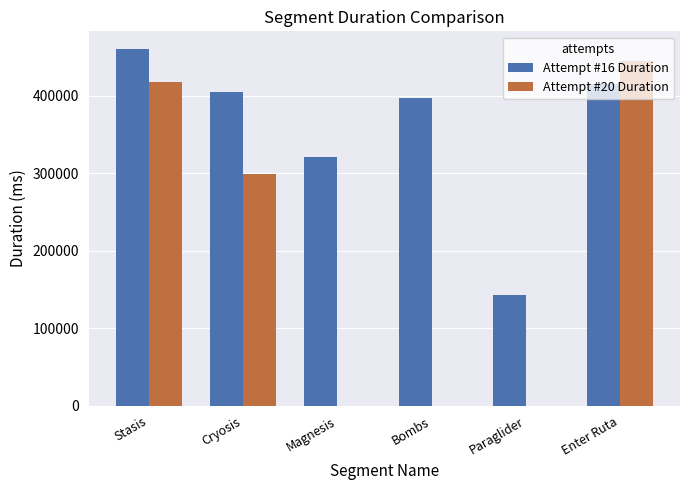

Reading left to right, transcribe all the data shown in this chart.

Attempt #16 Duration: Stasis=460314	Cryosis=404896	Magnesis=321429	Bombs=396778	Paraglider=142775	Enter Ruta=415387
Attempt #20 Duration: Stasis=418464	Cryosis=299101	Magnesis=0	Bombs=0	Paraglider=0	Enter Ruta=445374